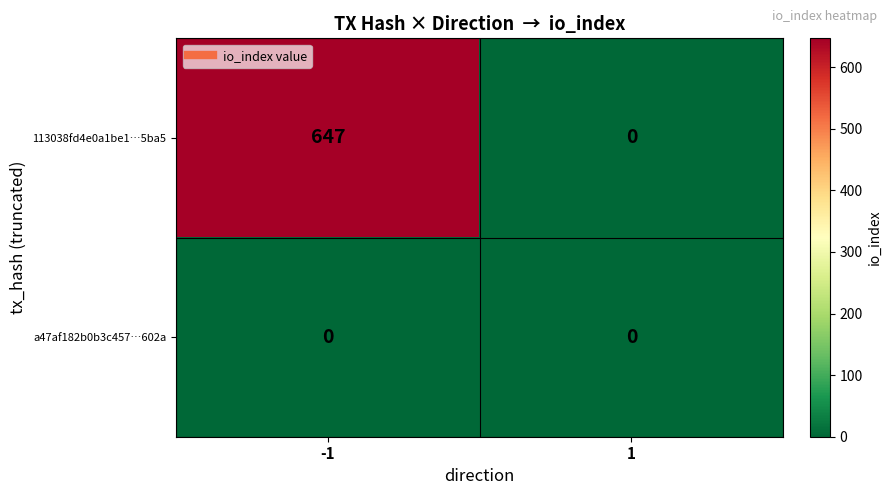

What is the maximum value for 113038fd4e0a1be1…5ba5?

647